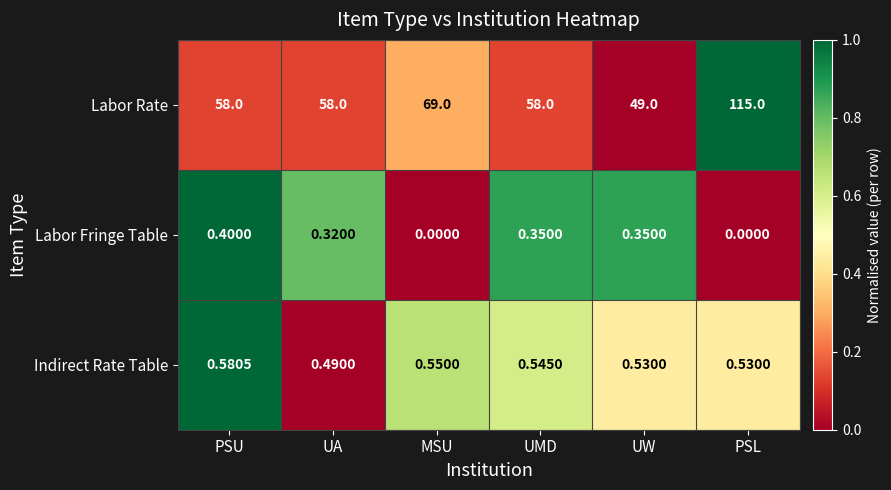

List the series in order of their peak value, highest first.

Labor Rate, Indirect Rate Table, Labor Fringe Table